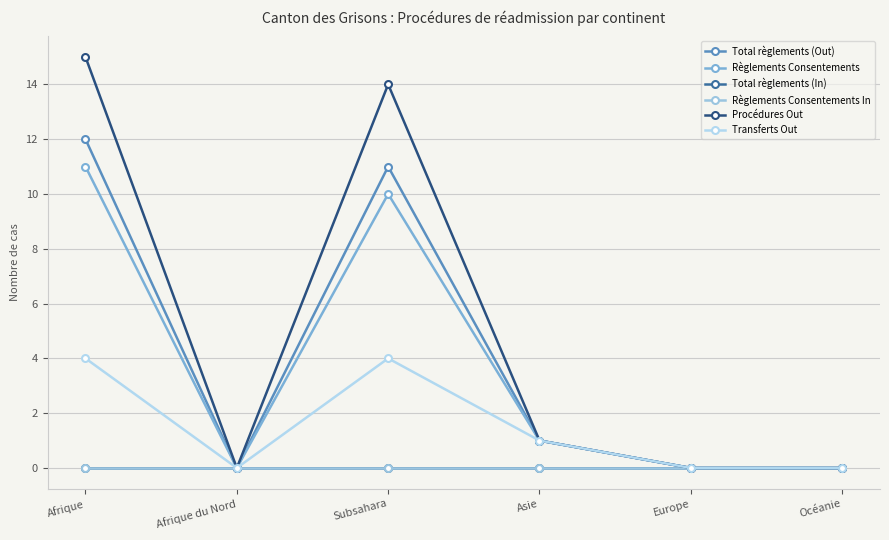

Is this an area chart (filled region under the line)?

No